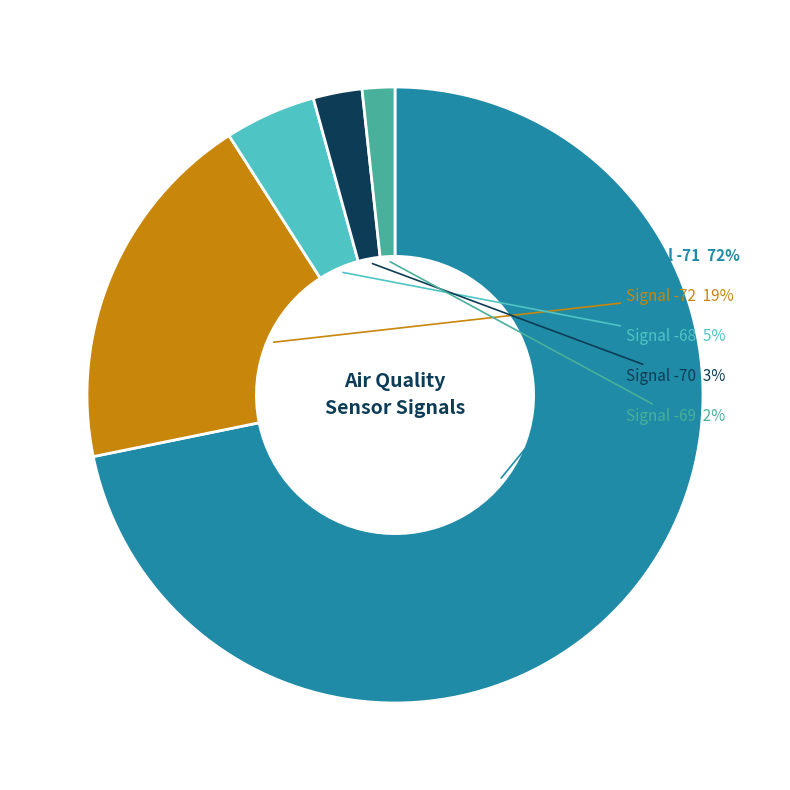

To the nearest percent, what is the average slice percentage?

20%